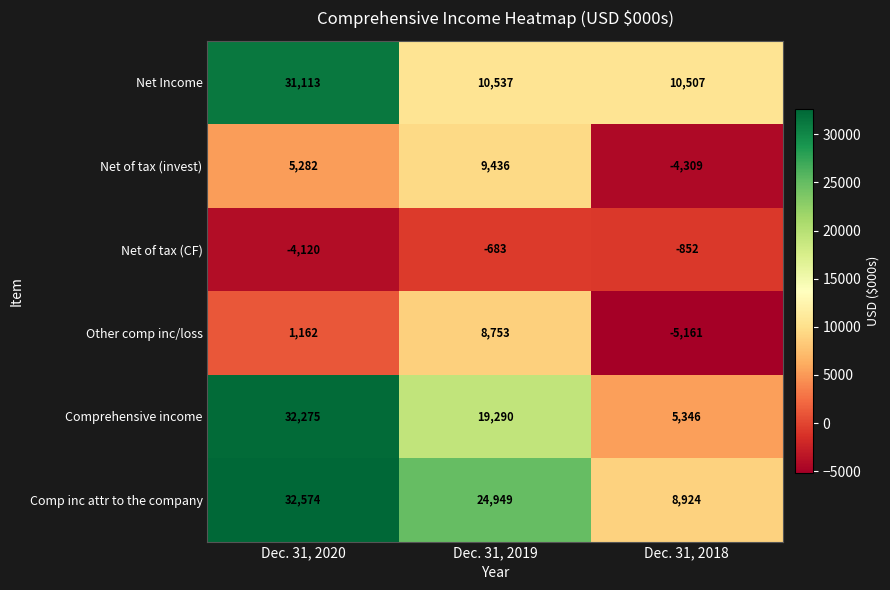

What is the sum of all Net of tax (invest) values?

10409